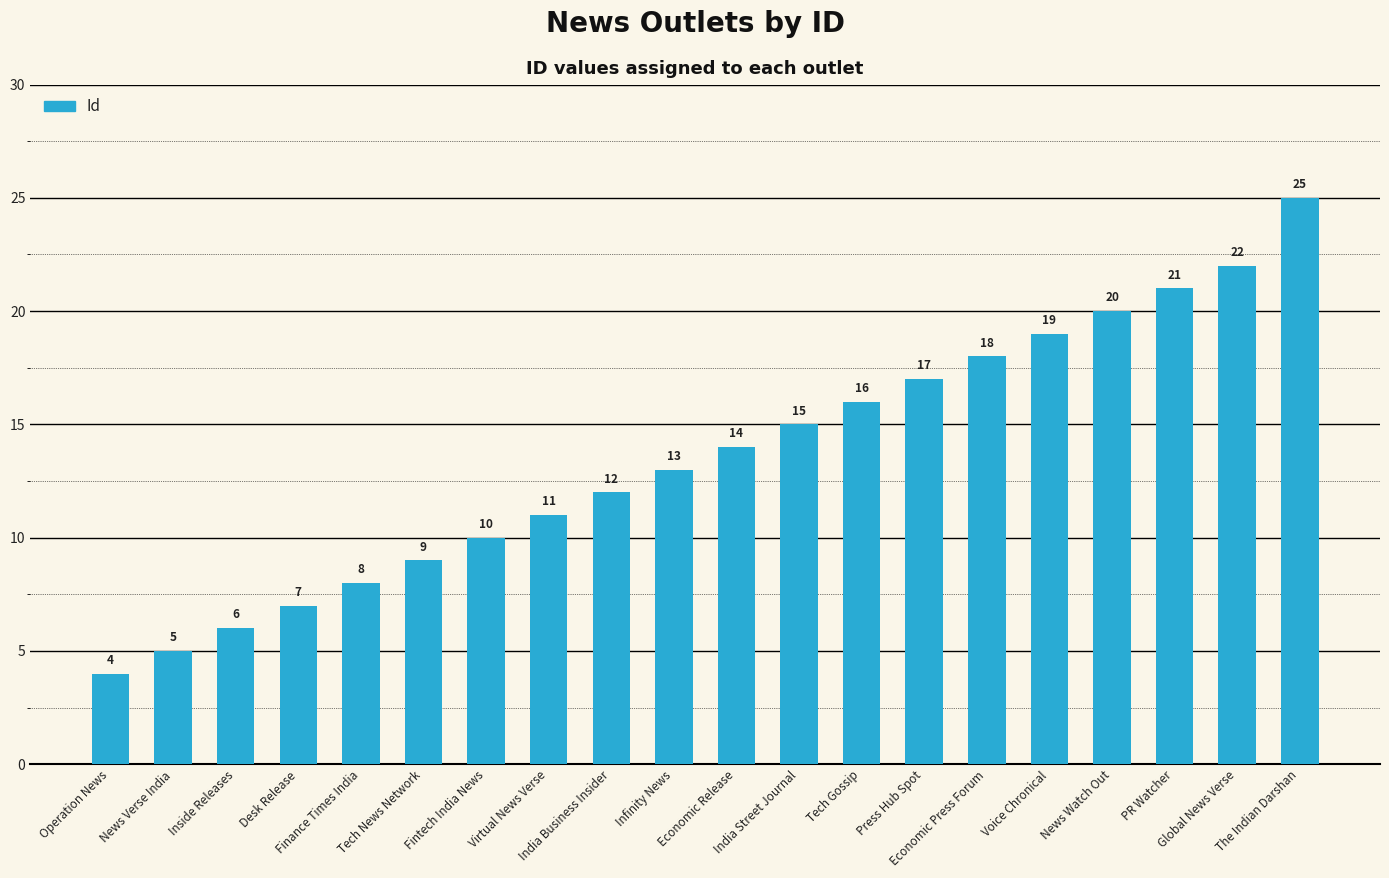

List the labels in order of value, largest first.

The Indian Darshan, Global News Verse, PR Watcher, News Watch Out, Voice Chronical, Economic Press Forum, Press Hub Spot, Tech Gossip, India Street Journal, Economic Release, Infinity News, India Business Insider, Virtual News Verse, Fintech India News, Tech News Network, Finance Times India, Desk Release, Inside Releases, News Verse India, Operation News